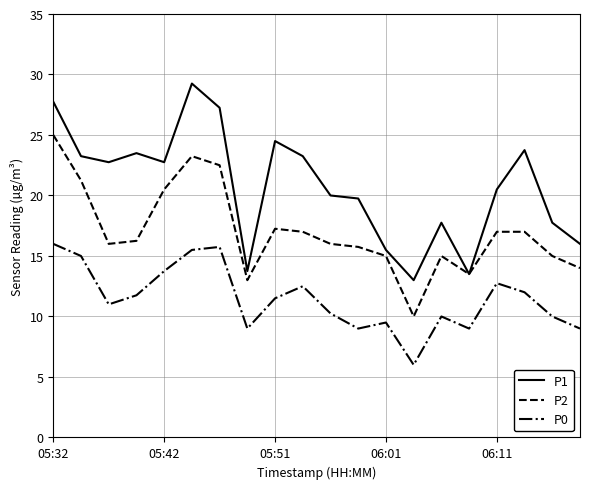

True or false: P0 and P2 intersect in this chart.

False